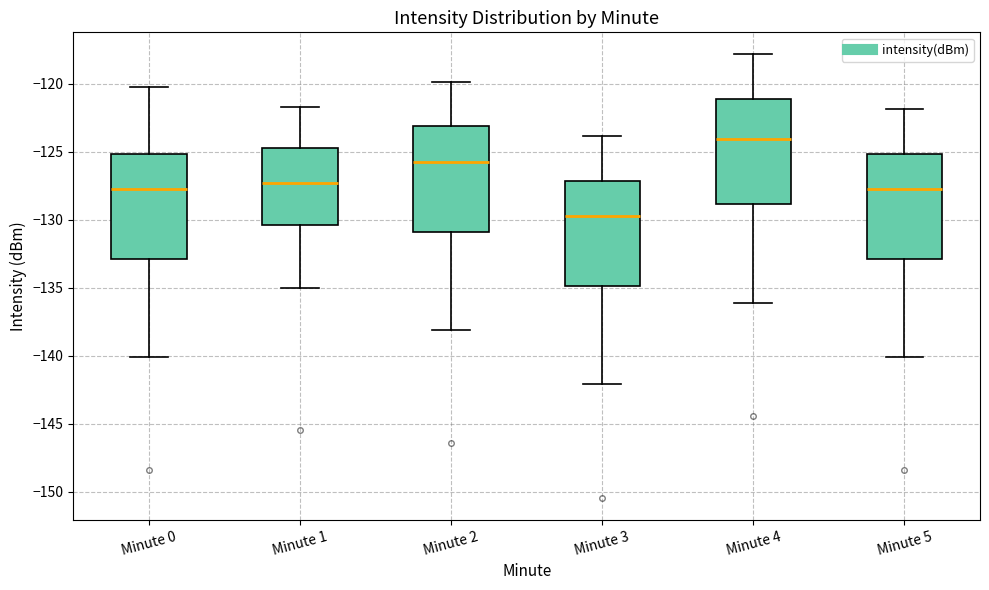

Which box's median line is the lowest?

Minute 3